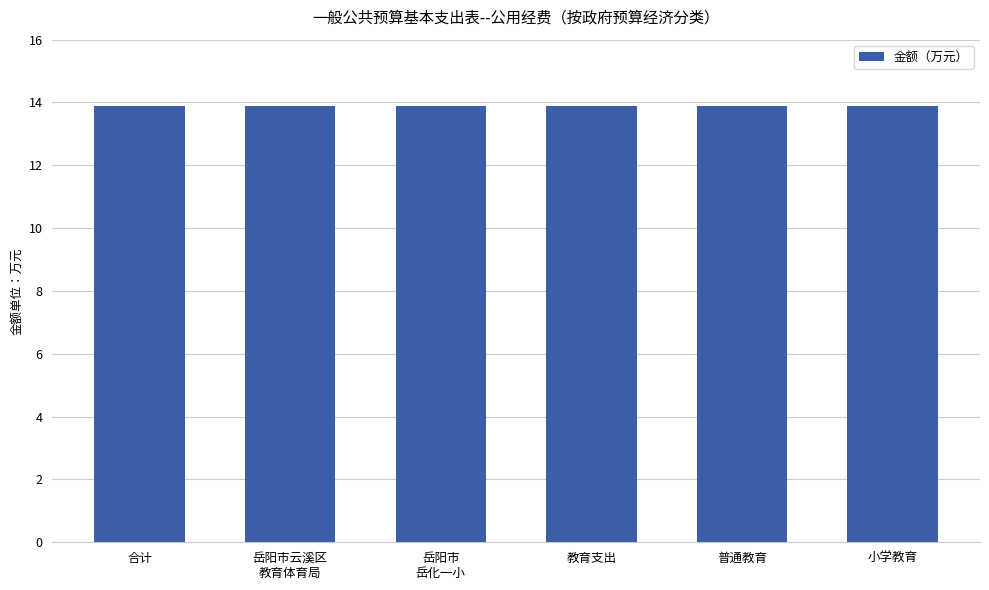

How many positive values are there?

6